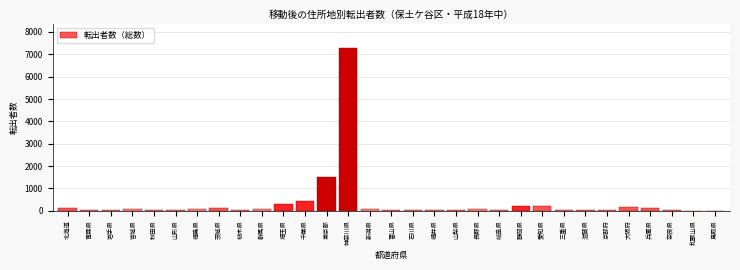

Between 石川県 and 埼玉県, which is larger?

埼玉県